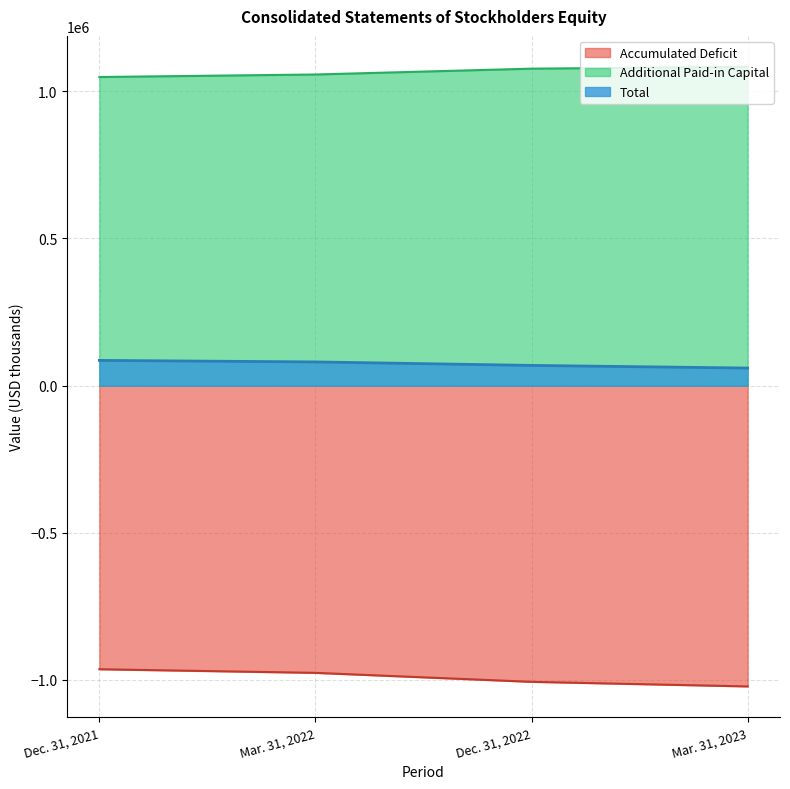

True or false: Additional Paid-in Capital has a value of 1077341 at Dec. 31, 2022.

True